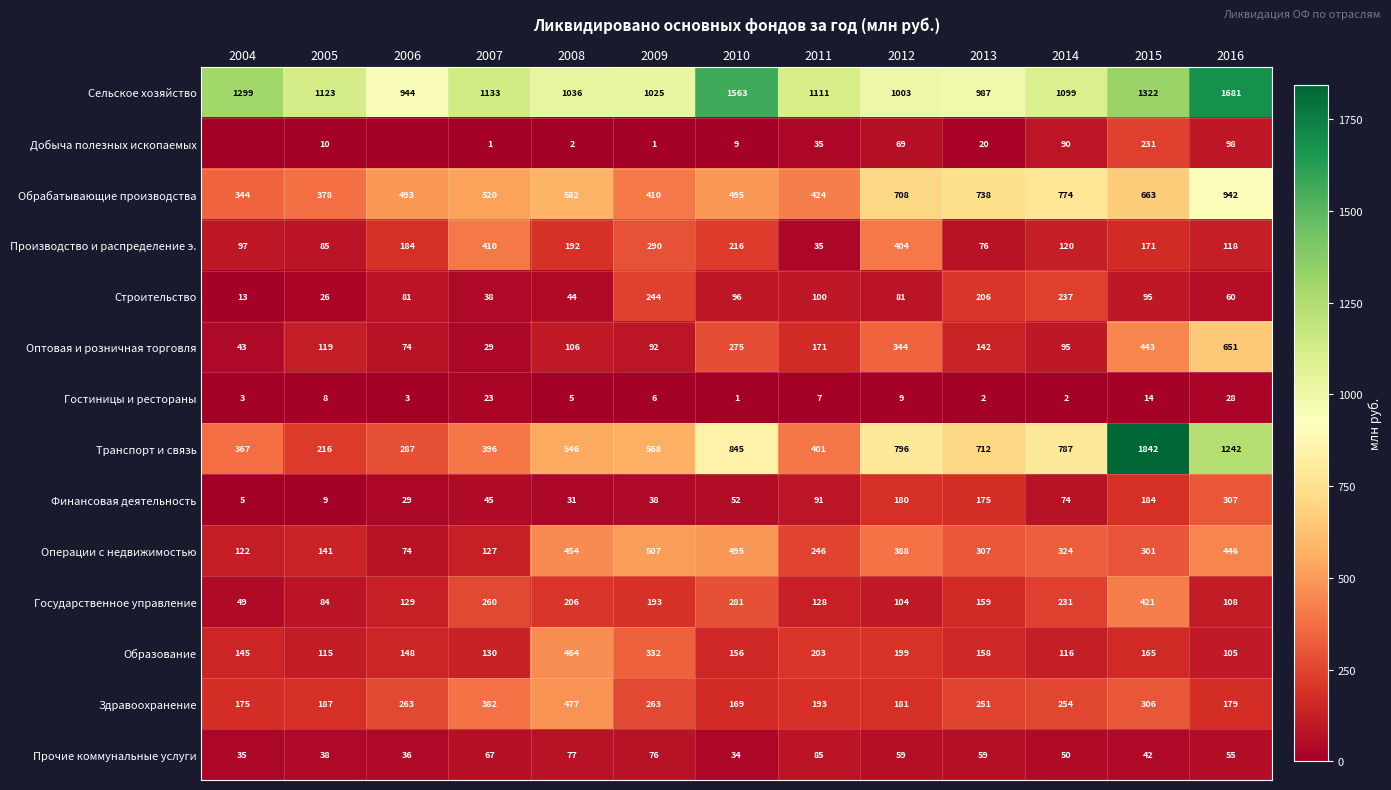

The Добыча полезных ископаемых series shows 1 at 2009. True or false?

True